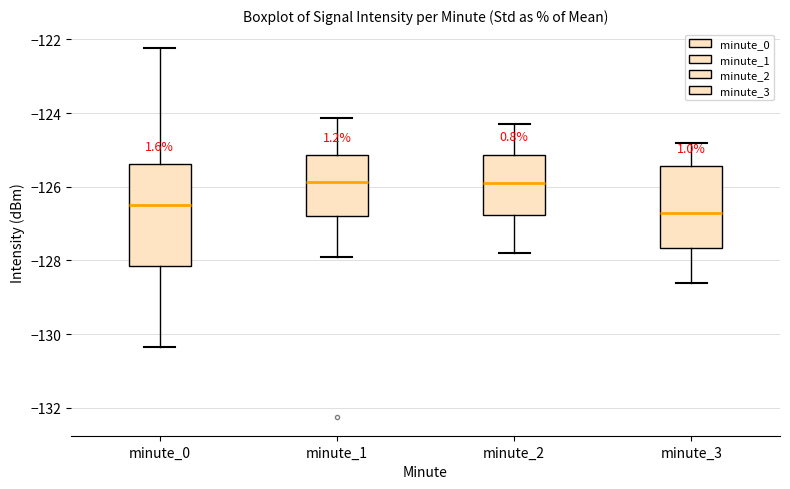

Which box is the tallest, from its lower edge to its upper edge?

minute_0